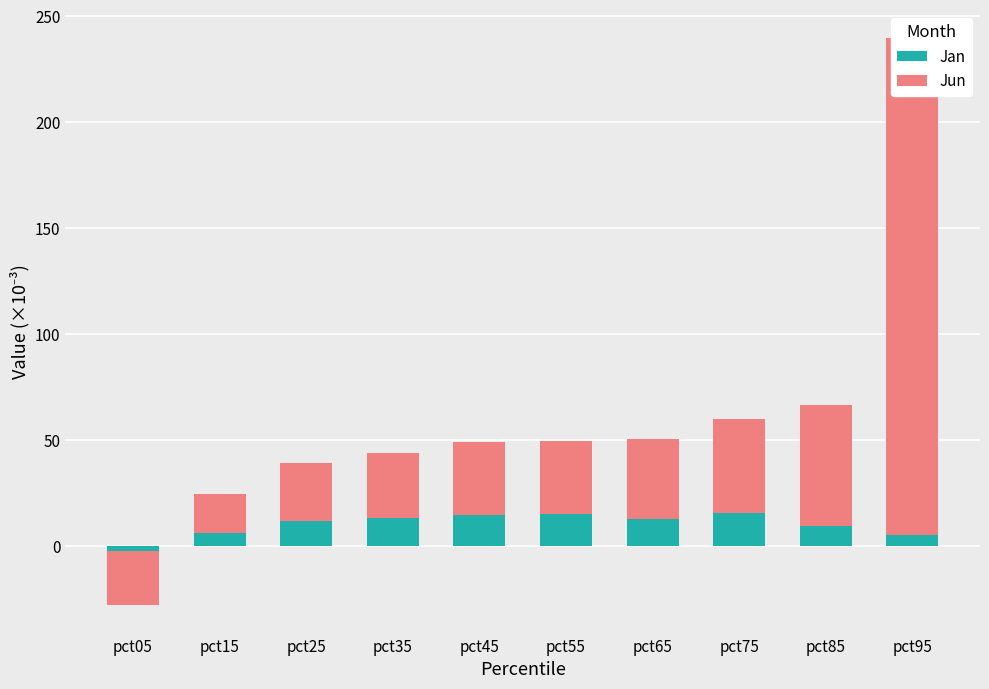

Between pct15 and pct75, which is larger?

pct75